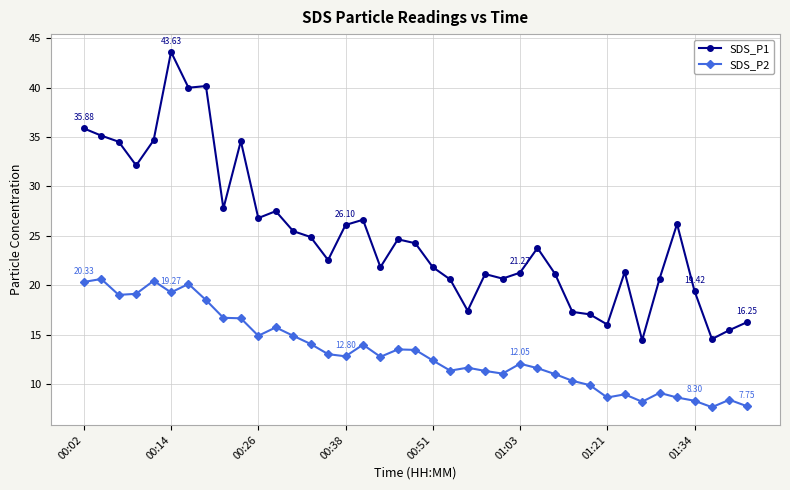

Which series has the widest spread of values?

SDS_P1